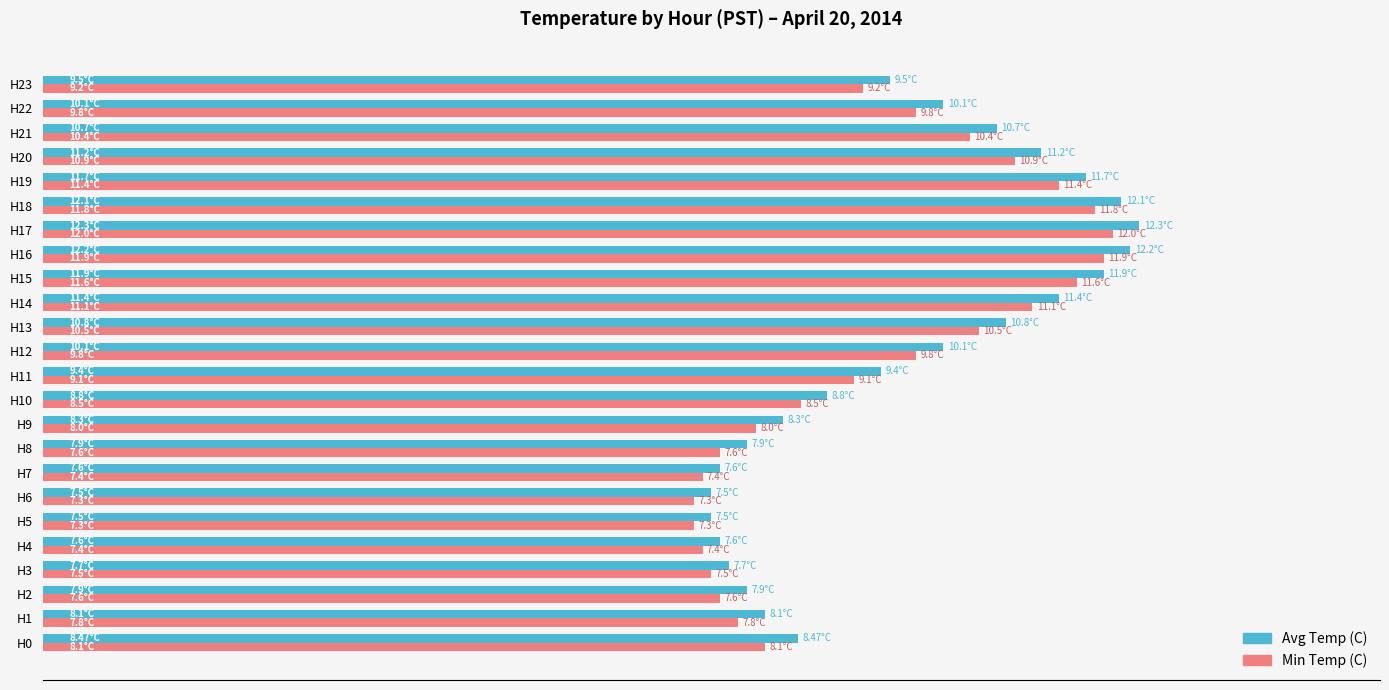

What is the greatest value displayed?

12.3